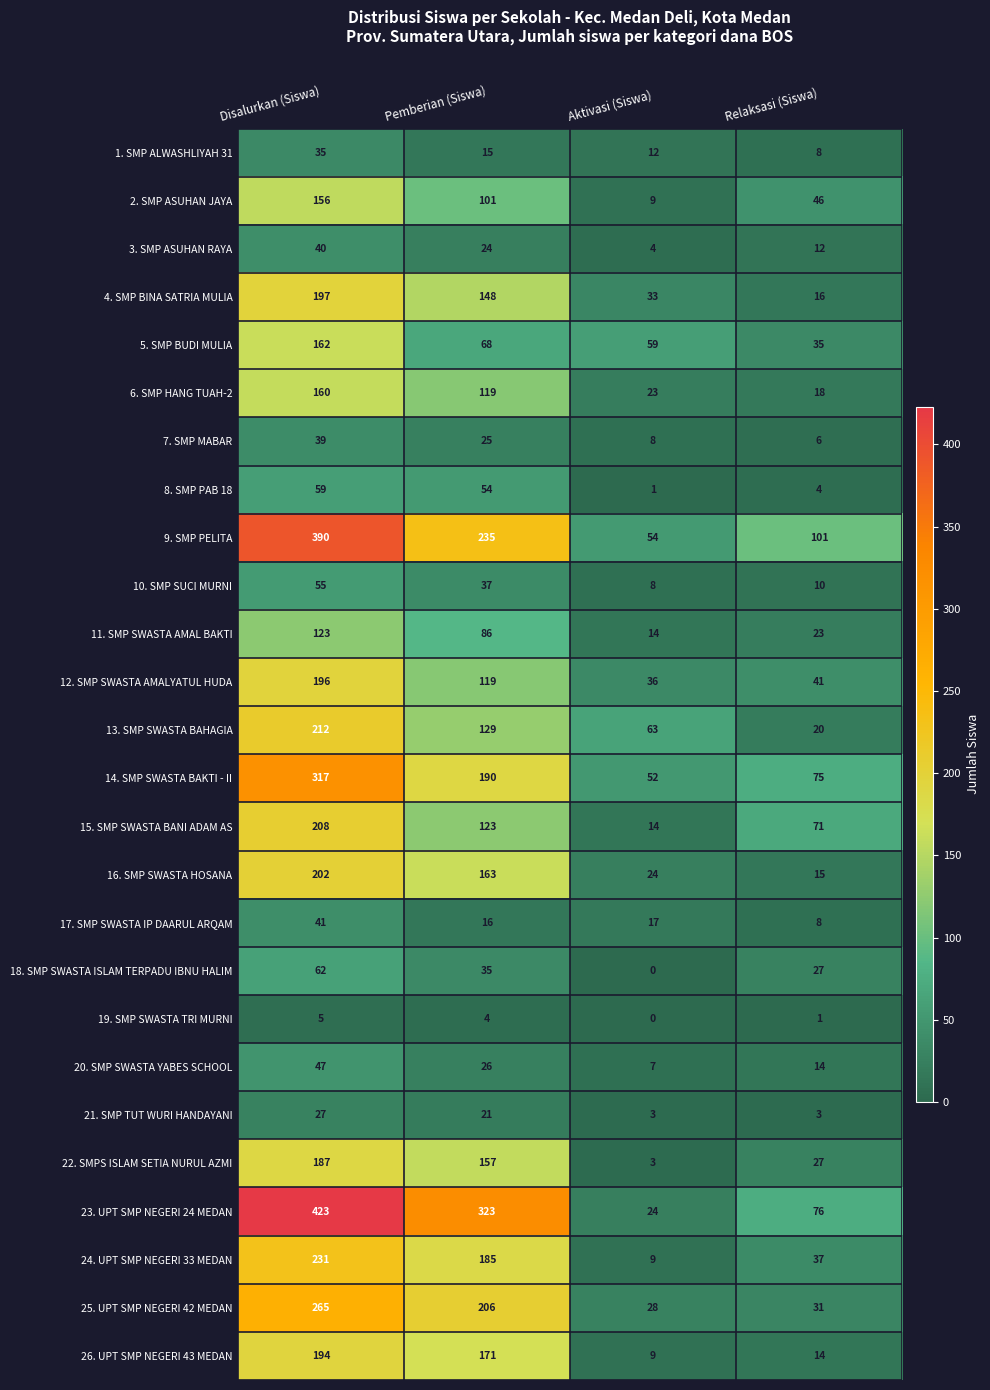

What is the approximate value of 7. SMP MABAR at Pemberian (Siswa)?

25